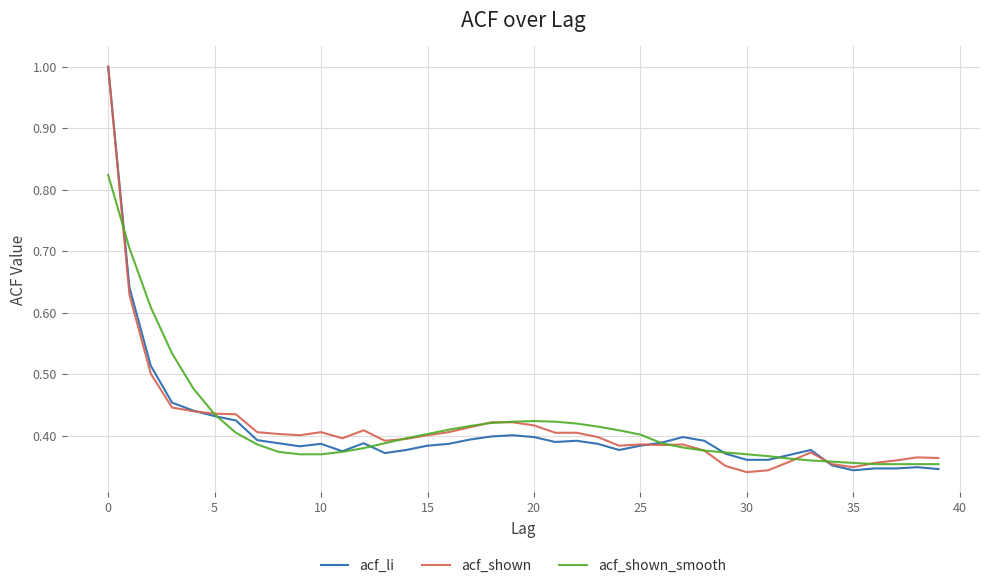

How many acf_shown values are between 0 and 1?

40